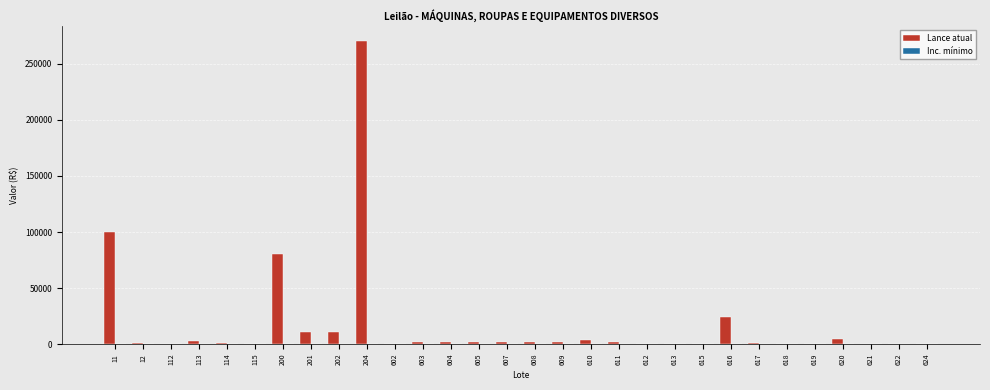

At which category is the sum across all series the highest?

204